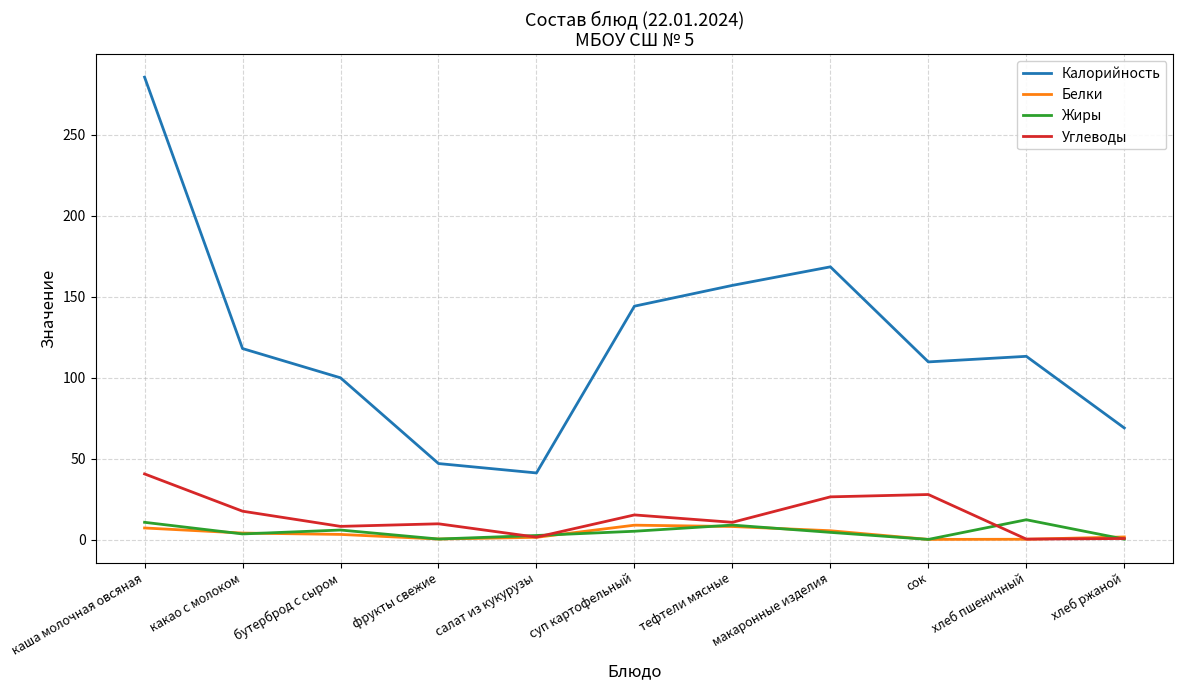

Does the chart display data point markers on the line(s)?

No